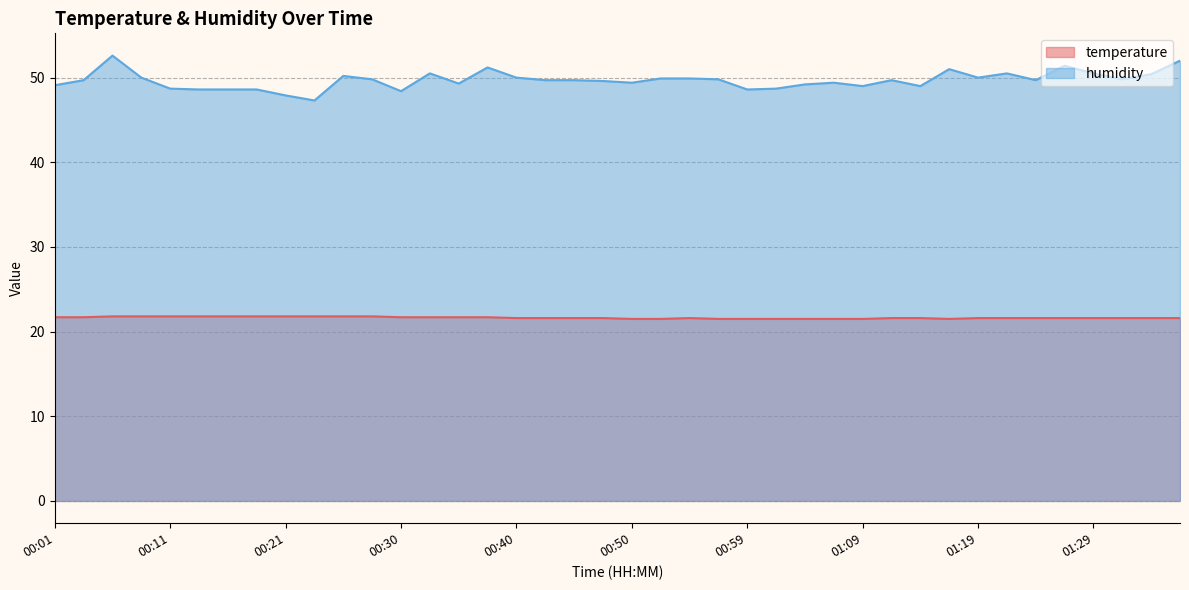

Which has a higher value, 01:04 or 00:25?

00:25